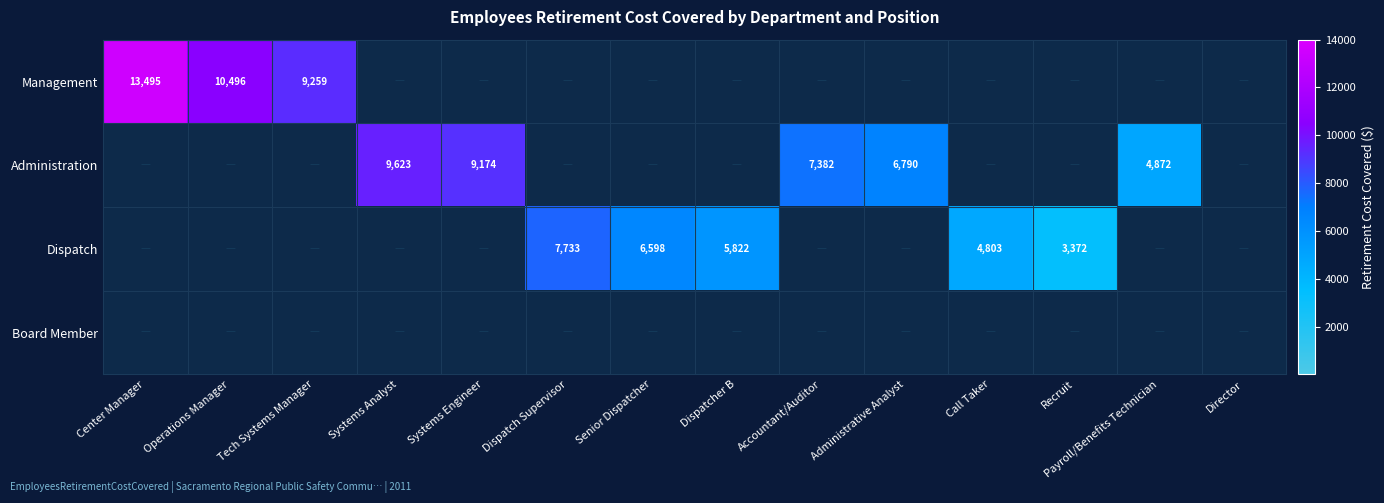

Is it true that Administration equals 6790 at Administrative Analyst?

True